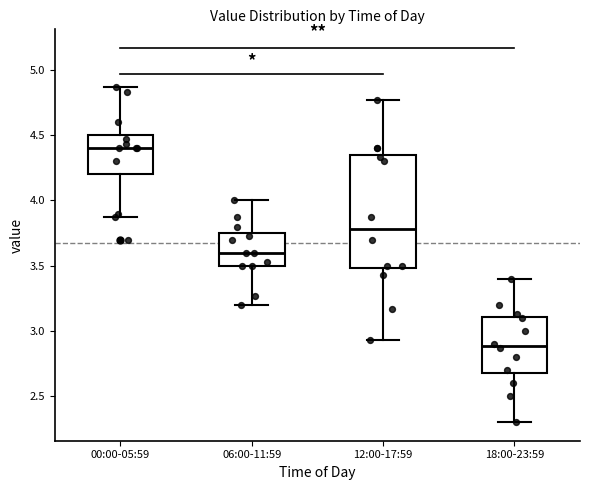

Where does the lower whisker of the box for 06:00-11:59 end on the y-axis? The values are not printed on the chart, so give them approximately, as read against the axis.

3.20